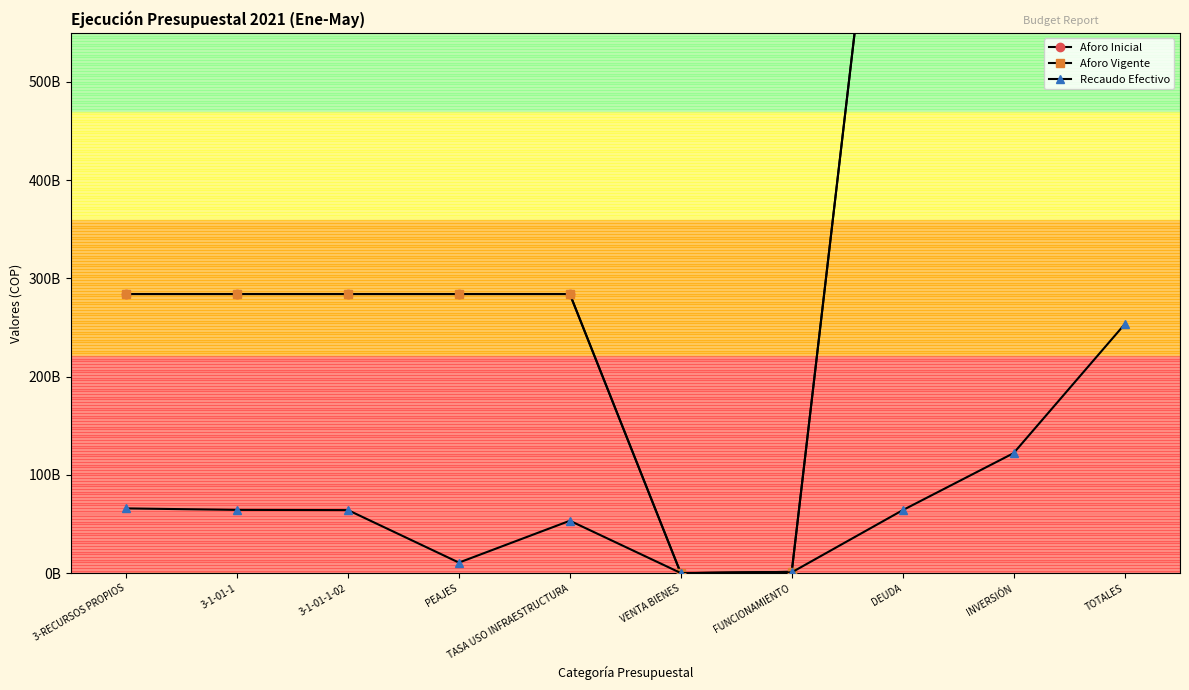

The Aforo Vigente series shows 2120702969.3 at FUNCIONAMIENTO. True or false?

False